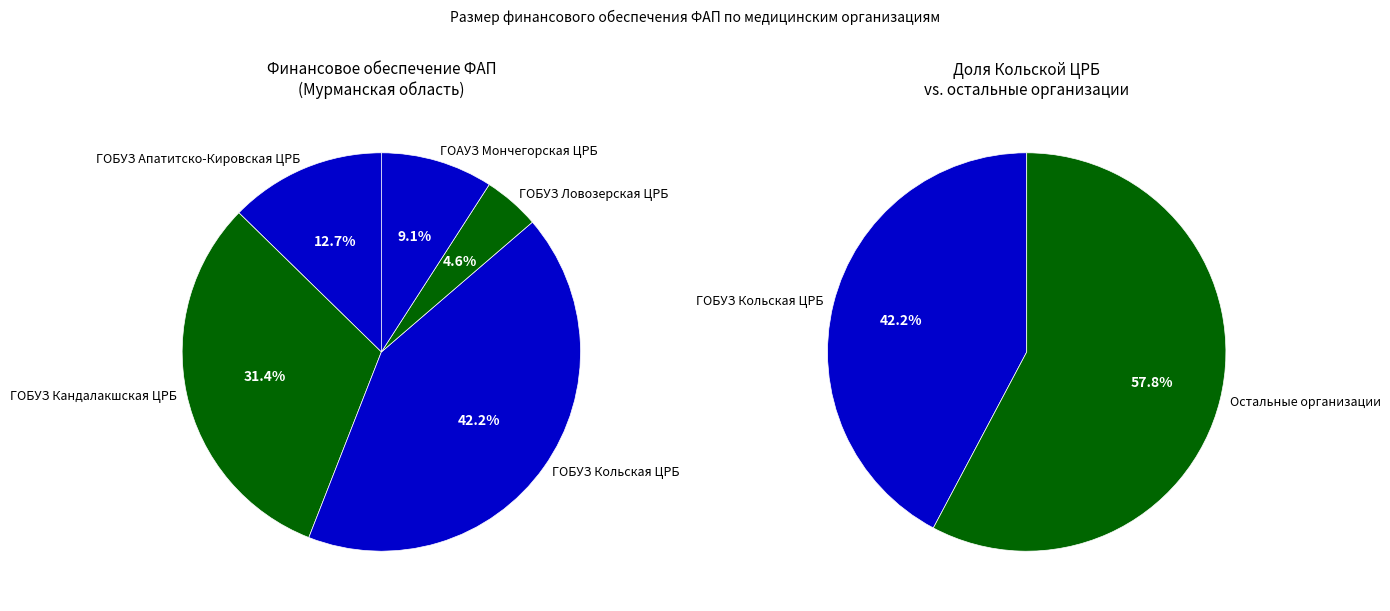

Is there any slice that represents more than half of the pie?

No